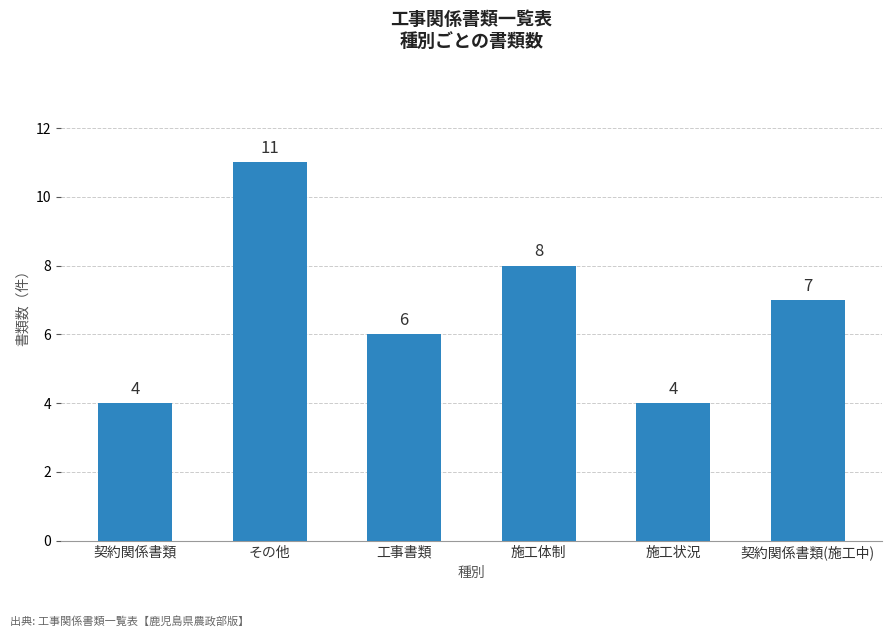

How many data points does each series have?

6